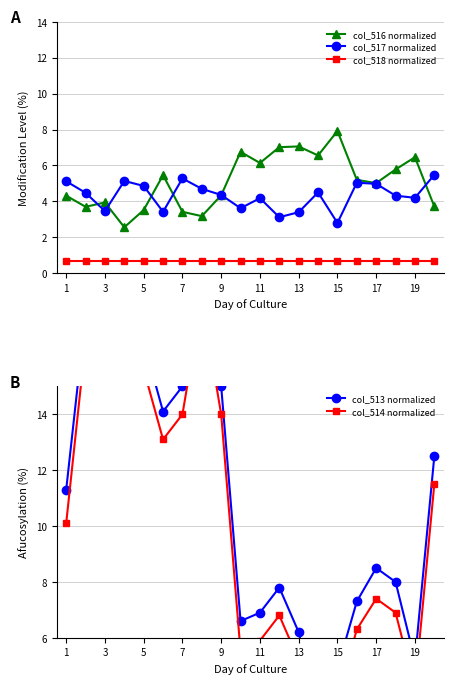

True or false: col_516 normalized has a value of 2.1 at 19.

False